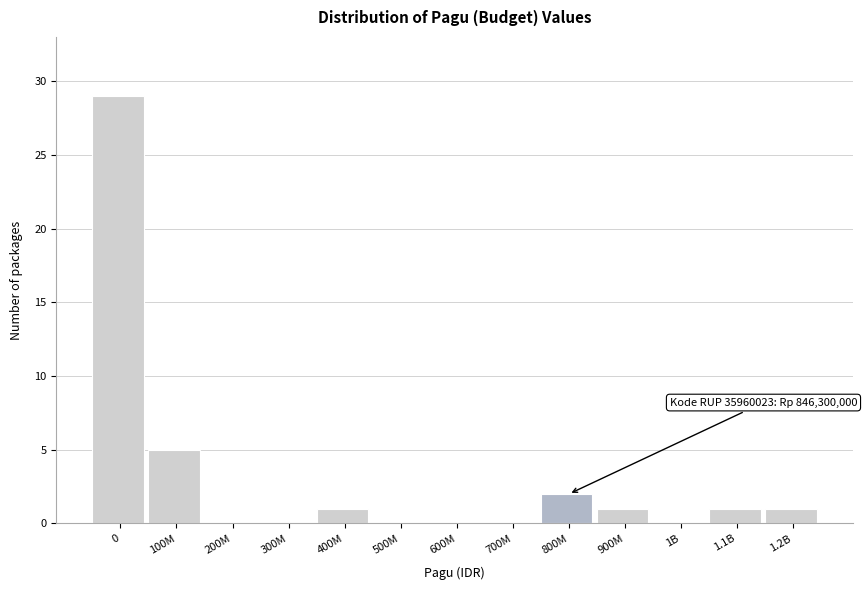

Reading right to left, list all the values displayed in this chart.

1.2B=1	1.1B=1	1B=0	900M=1	800M=2	700M=0	600M=0	500M=0	400M=1	300M=0	200M=0	100M=5	0=29